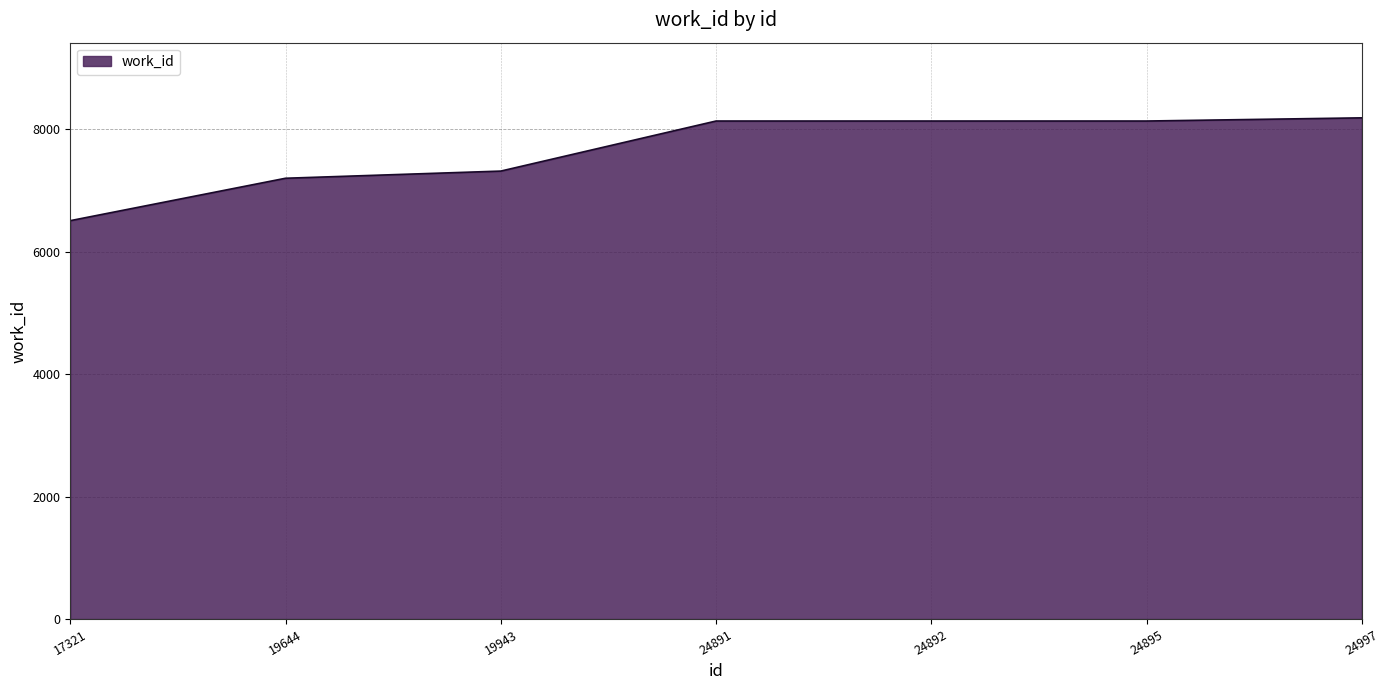

What is the difference between the maximum and minimum values?

1680